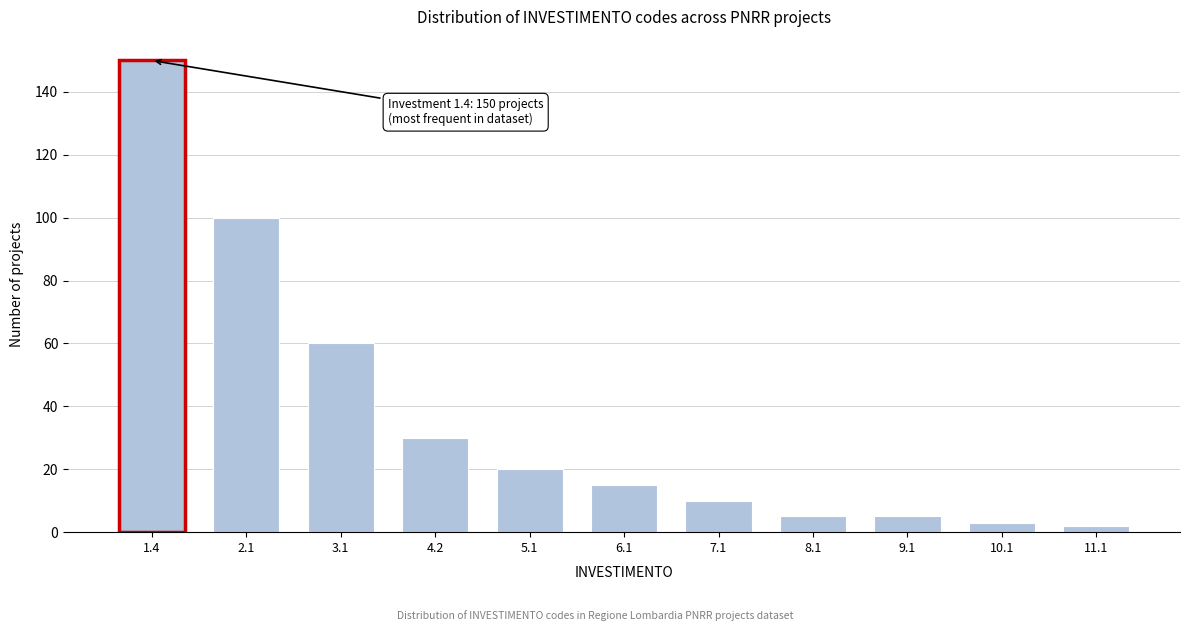

Reading left to right, extract all data points from this chart.

1.4=150	2.1=100	3.1=60	4.2=30	5.1=20	6.1=15	7.1=10	8.1=5	9.1=5	10.1=3	11.1=2